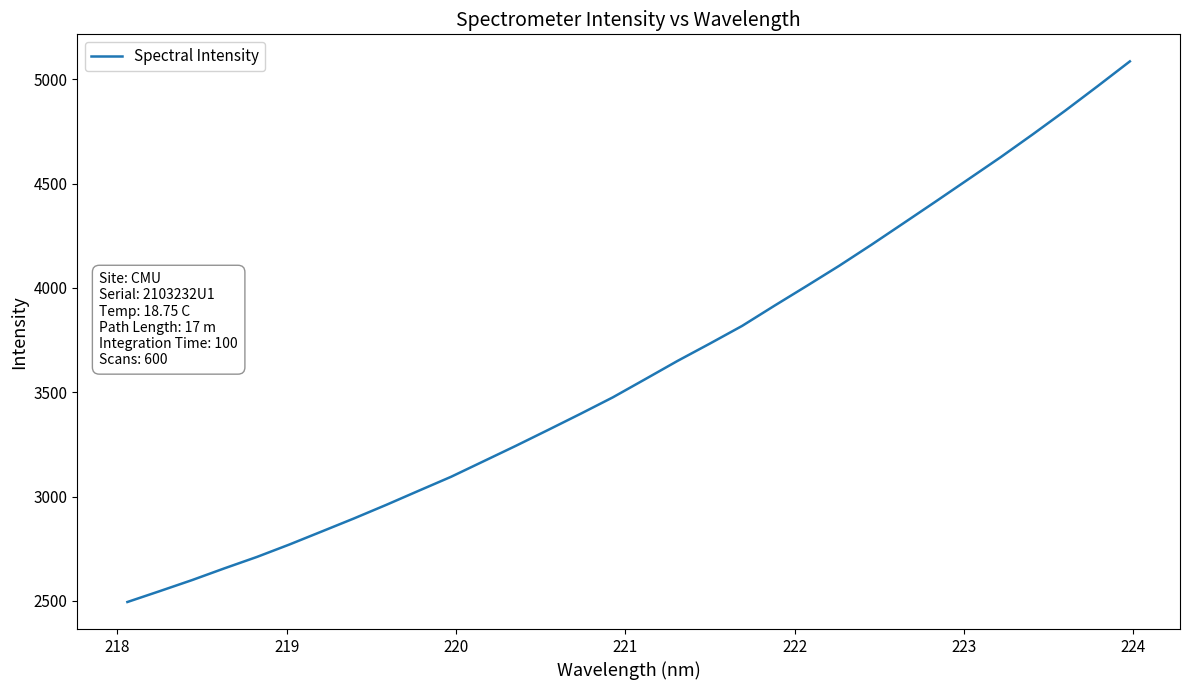

How many lines are shown in the chart?

1